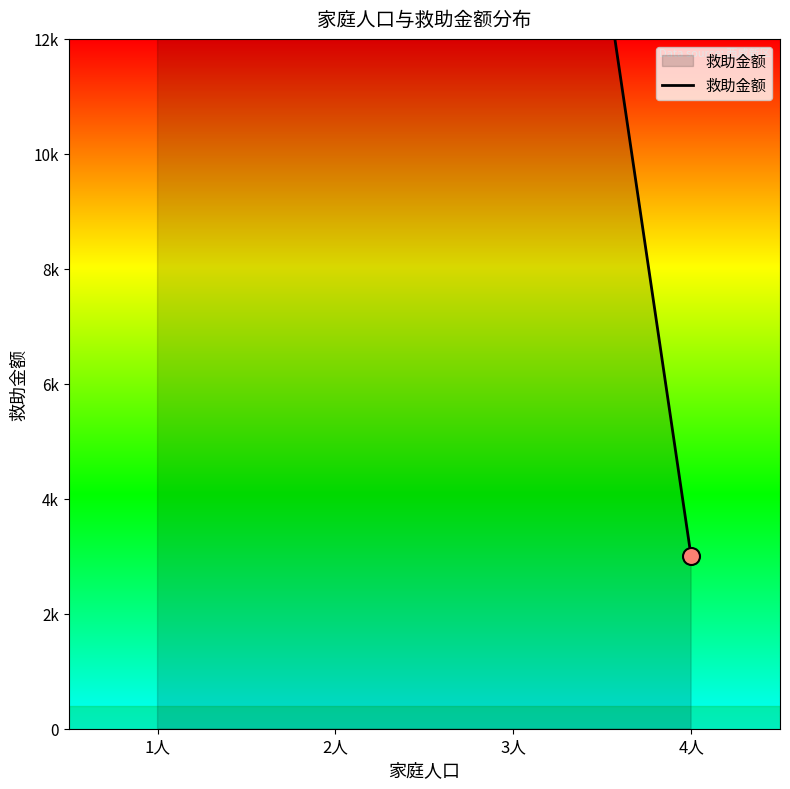

Between 1人 and 4人, which is larger?

1人